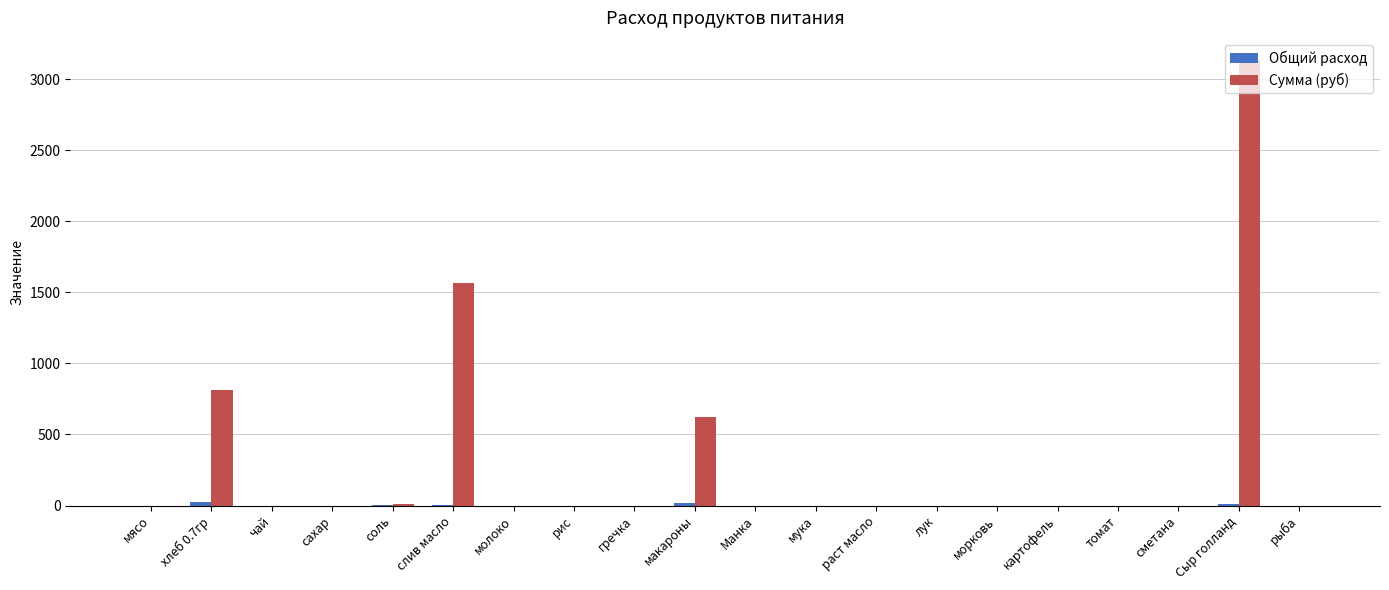

What is the spread (max minus min) of values at слив масло?

1558.9